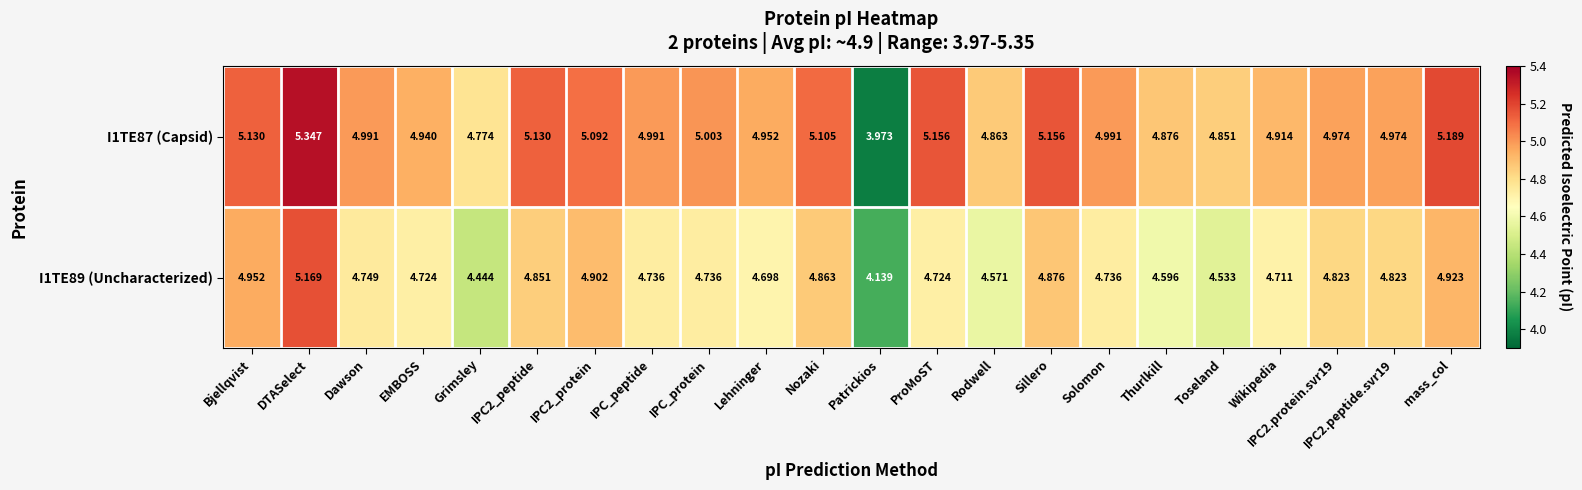

At which category is the sum across all series the highest?

DTASelect